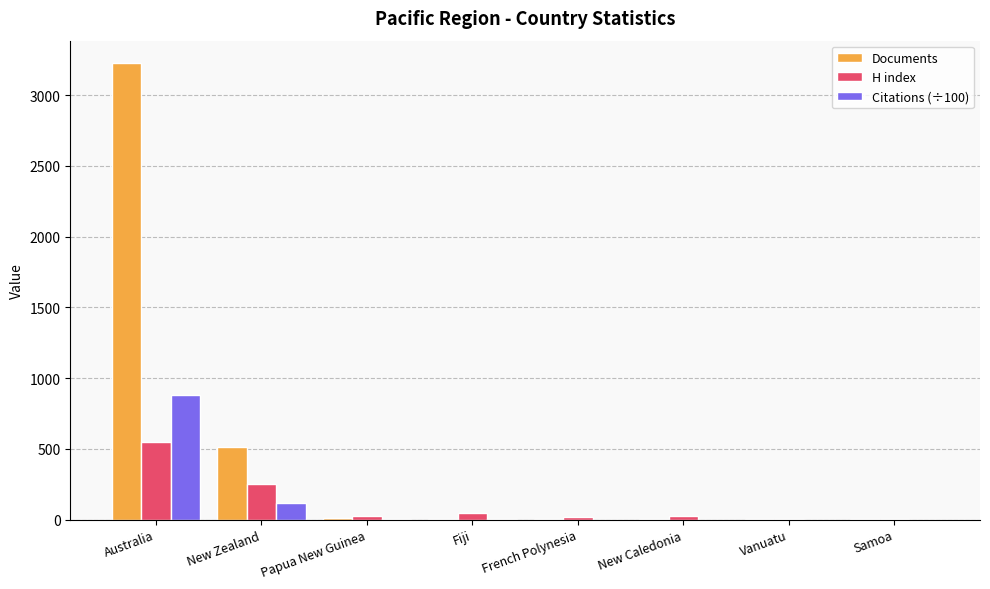

What is the sum of all H index values?

925.0